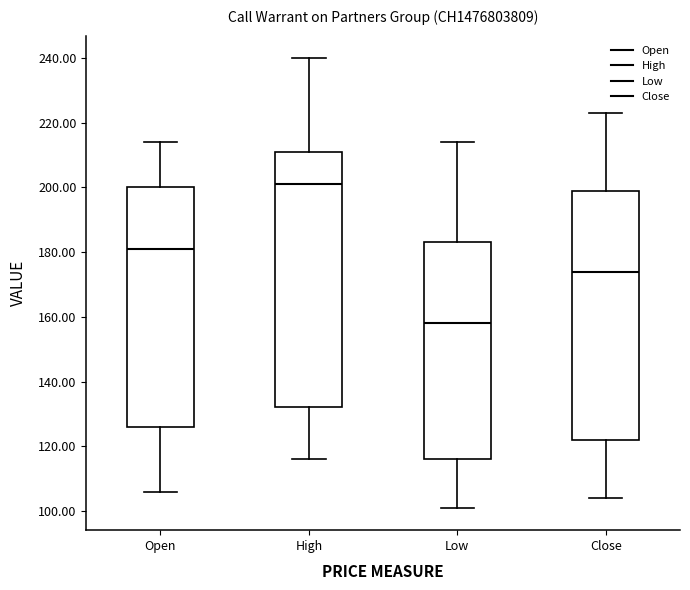

Reading left to right, transcribe this box plot: for each box, give where its median line is, the range the box spans, and where its two whiskers end, as read against the y-axis. The values are not printed on the chart, so give them approximately, as read against the axis.

Open: median 182, box 126 to 200, whiskers 106 to 214
High: median 202, box 132 to 212, whiskers 116 to 240
Low: median 158, box 116 to 184, whiskers 102 to 214
Close: median 174, box 122 to 200, whiskers 104 to 224